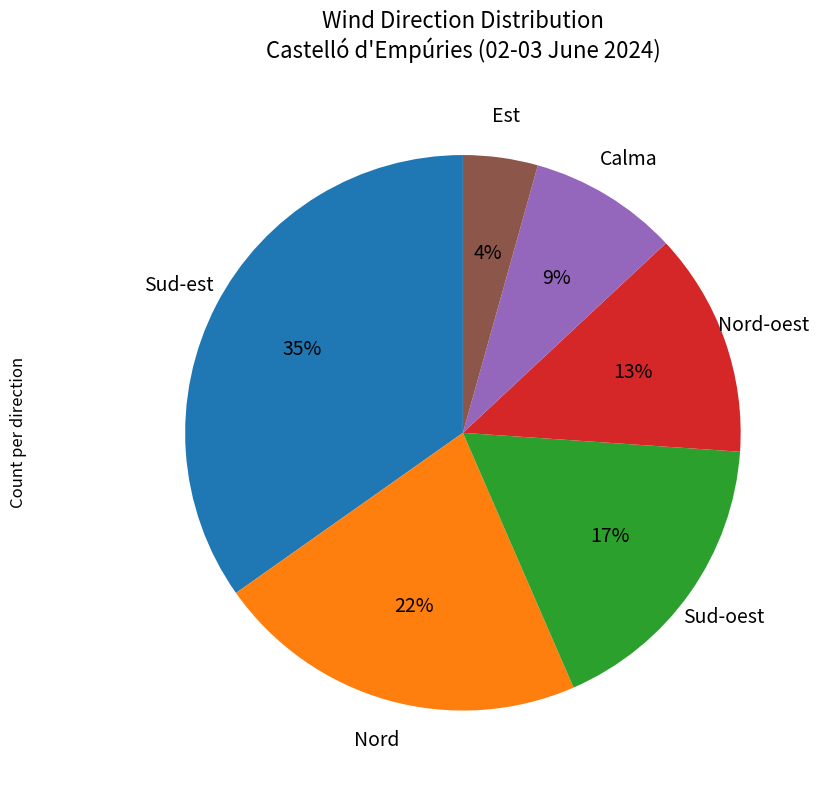

Is there a majority slice in this chart?

No